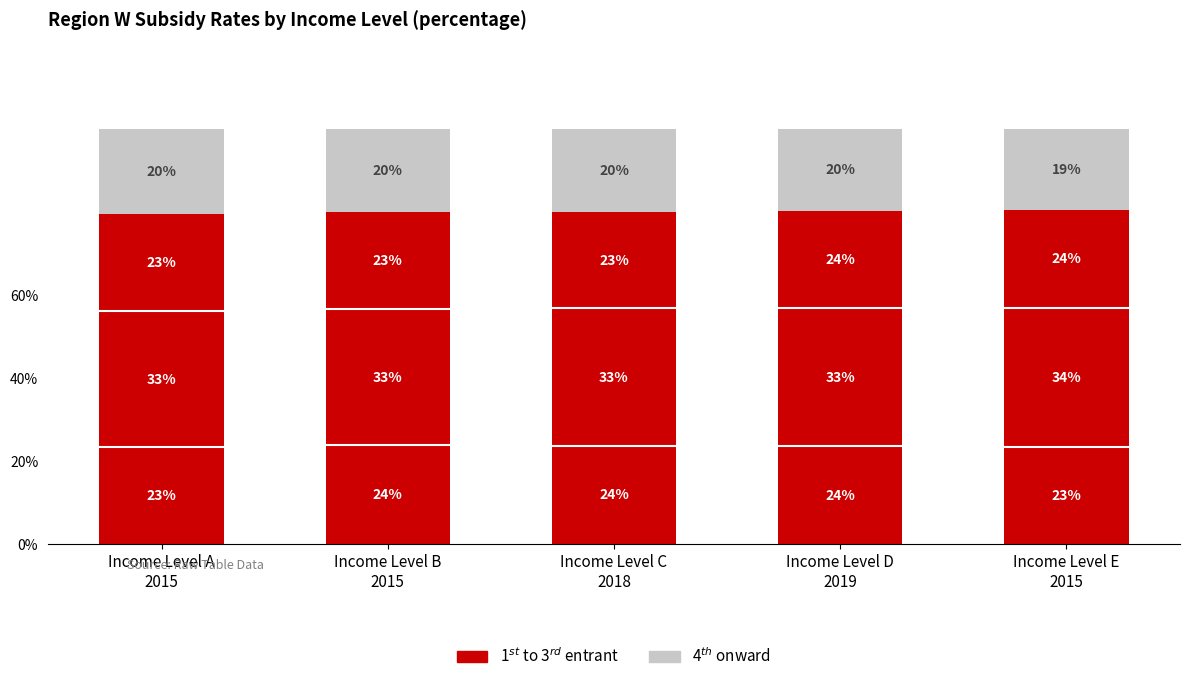

At which category is the sum across all series the highest?

Income Level B
2015